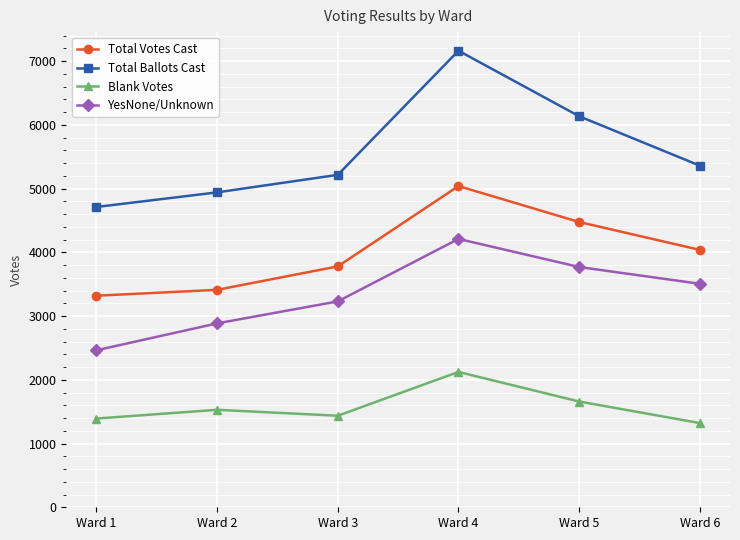

Is it true that YesNone/Unknown equals 1466 at Ward 5?

False